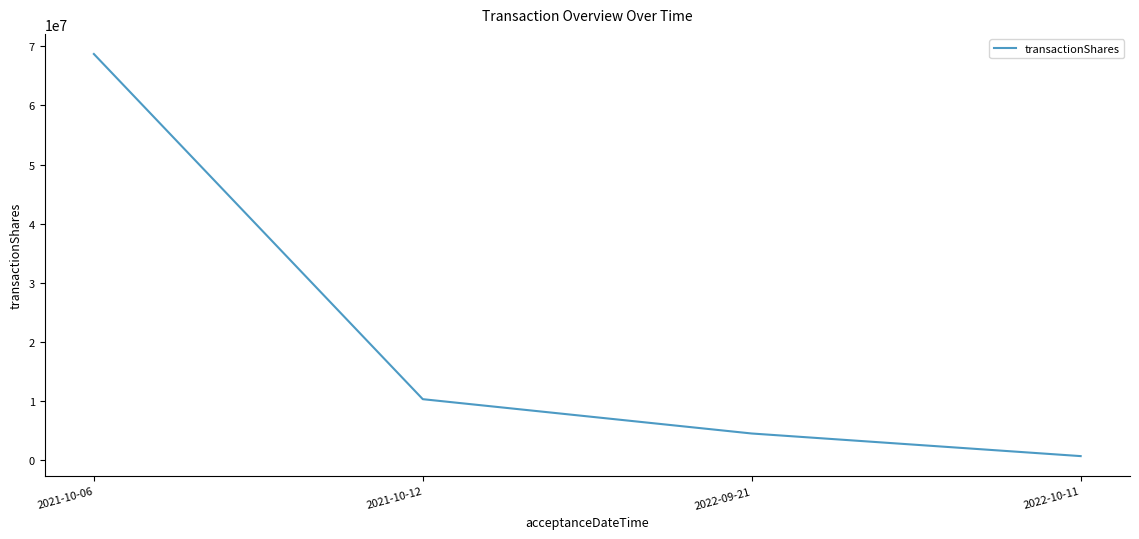

What value does the data have at 2021-10-12, to the nearest 50?

10306650